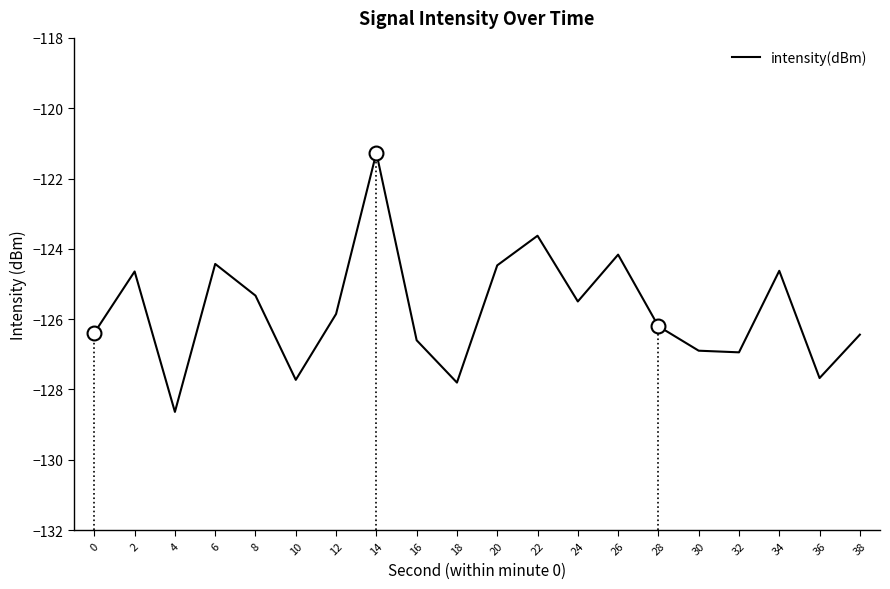

The chart shows a value of -188.0 at 24. True or false?

False